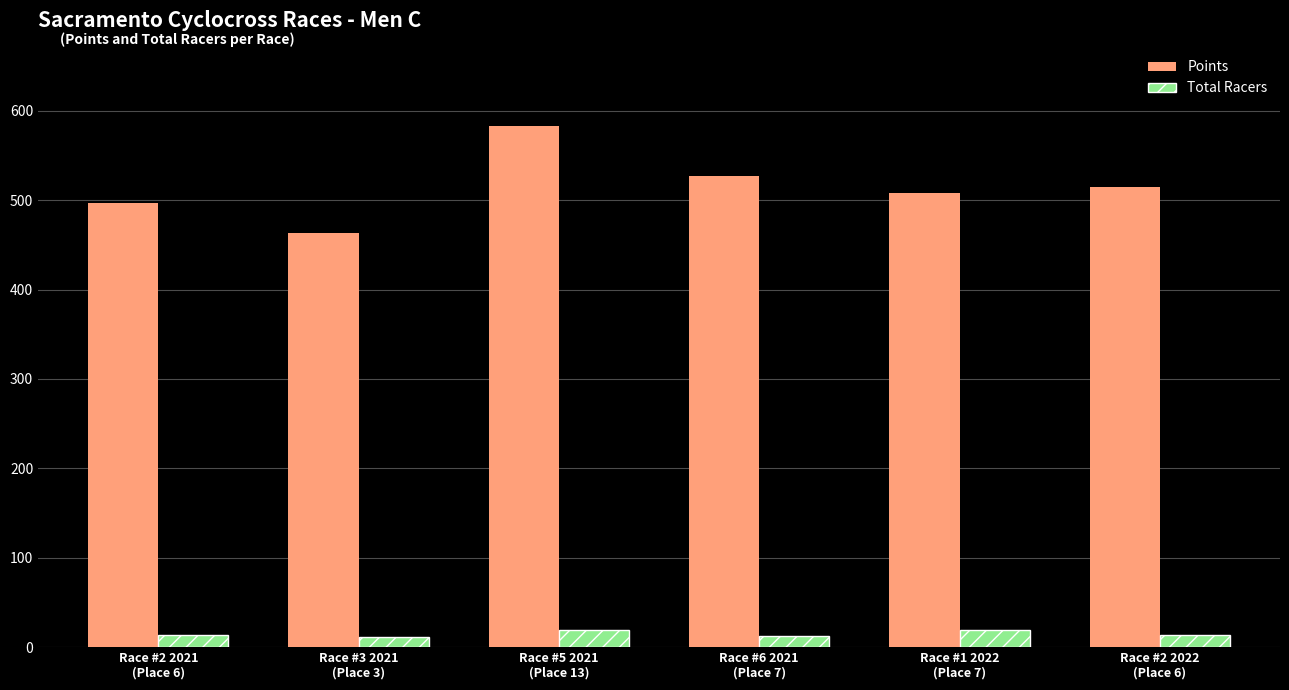

How many data points in Points are less than 514?

3